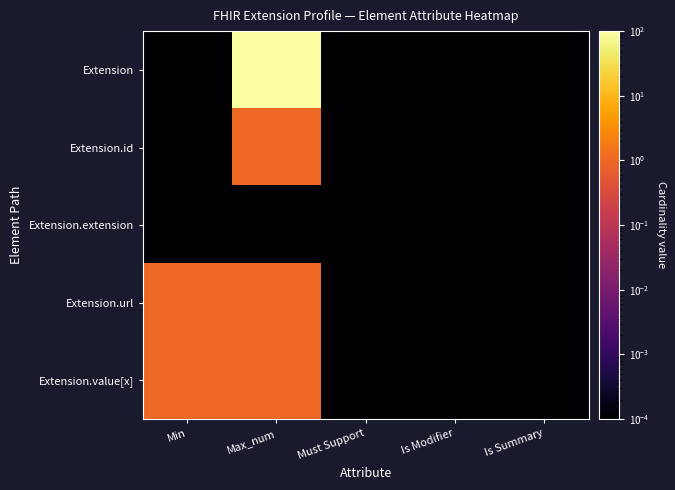

Reading right to left, extract all data points from this chart.

Extension: Is Summary=0.0	Is Modifier=0.0	Must Support=0.0	Max_num=99.0	Min=0.0
Extension.id: Is Summary=0.0	Is Modifier=0.0	Must Support=0.0	Max_num=1.0	Min=0.0
Extension.extension: Is Summary=0.0	Is Modifier=0.0	Must Support=0.0	Max_num=0.0	Min=0.0
Extension.url: Is Summary=0.0	Is Modifier=0.0	Must Support=0.0	Max_num=1.0	Min=1.0
Extension.value[x]: Is Summary=0.0	Is Modifier=0.0	Must Support=0.0	Max_num=1.0	Min=1.0